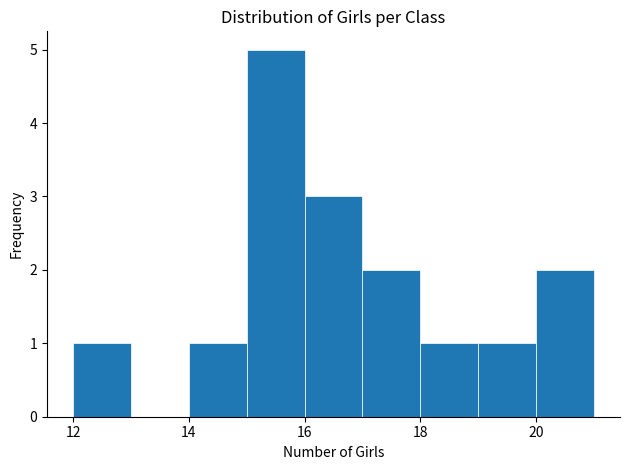

Reading left to right, transcribe this chart: for each bar, give the range it covers on the x-axis and its height. The values are not printed on the chart, so give them approximately, as read against the axis.

12 to 13: 1
13 to 14: 0
14 to 15: 1
15 to 16: 5
16 to 17: 3
17 to 18: 2
18 to 19: 1
19 to 20: 1
20 to 21: 2